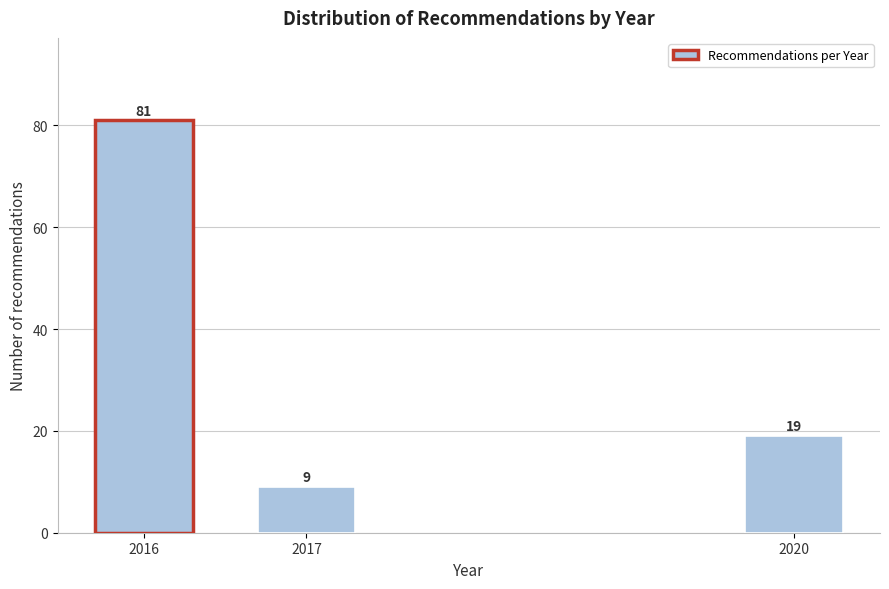

Reading left to right, what are all the values shown in this chart?

2016=81	2017=9	2020=19